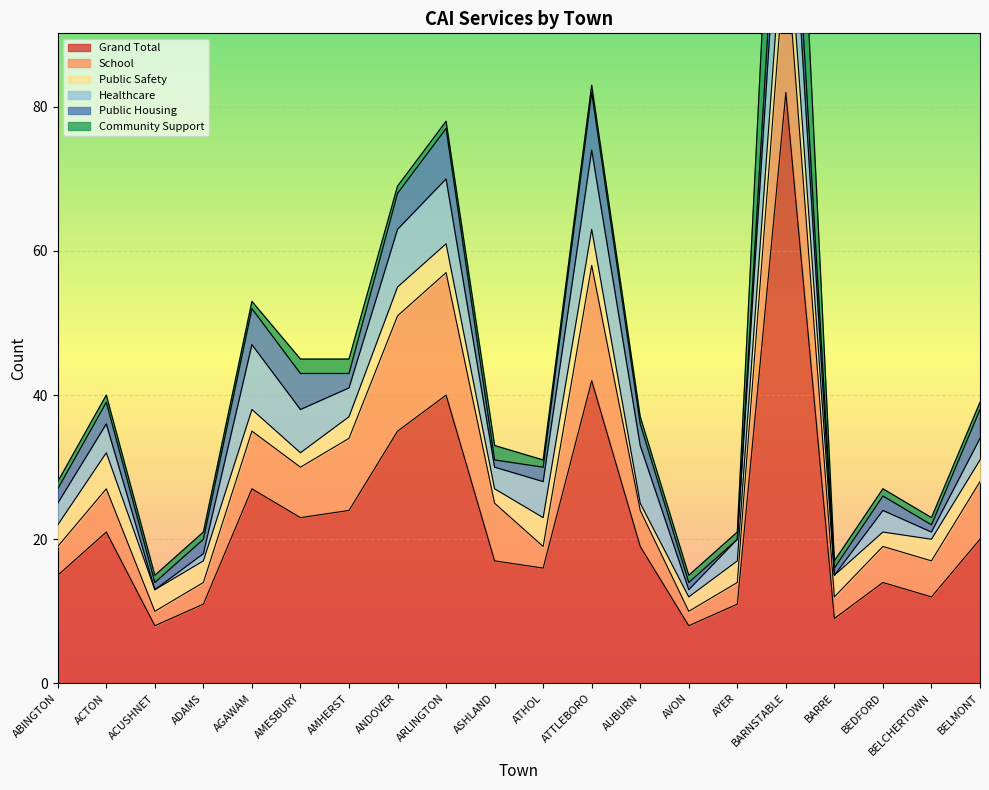

Reading left to right, list all the values displayed in this chart.

Grand Total: 15	21	8	11	27	23	24	35	40	17	16	42	19	8	11	82	9	14	12	20
School: 4	6	2	3	8	7	10	16	17	8	3	16	5	2	3	20	3	5	5	8
Public Safety: 3	5	3	3	3	2	3	4	4	2	4	5	1	2	3	8	3	2	3	3
Healthcare: 3	4	0	1	9	6	4	8	9	3	5	11	8	1	3	15	0	3	1	3
Public Housing: 2	3	1	2	5	5	2	5	7	1	2	8	3	1	0	7	1	2	1	4
Community Support: 1	1	1	1	1	2	2	1	1	2	1	1	1	1	1	25	1	1	1	1